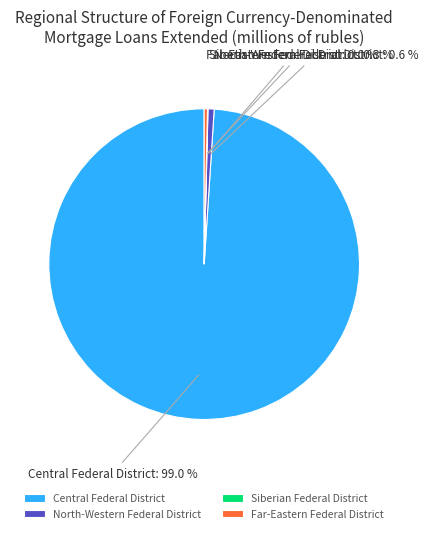

Is Central Federal District the majority of the pie?

Yes